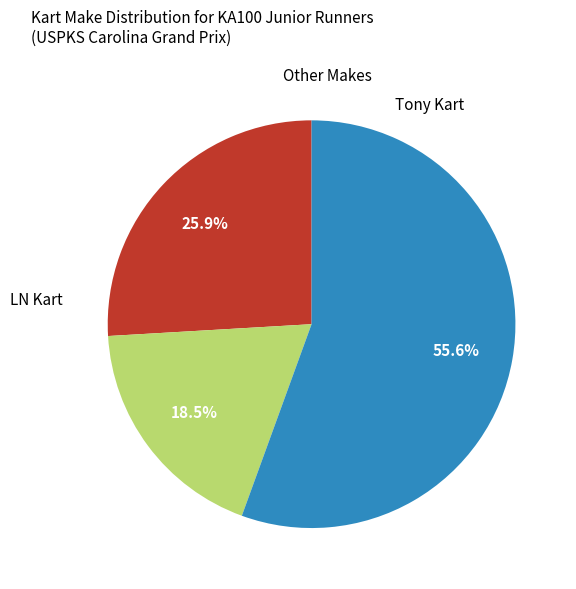

To the nearest percent, what is the average slice percentage?

33%